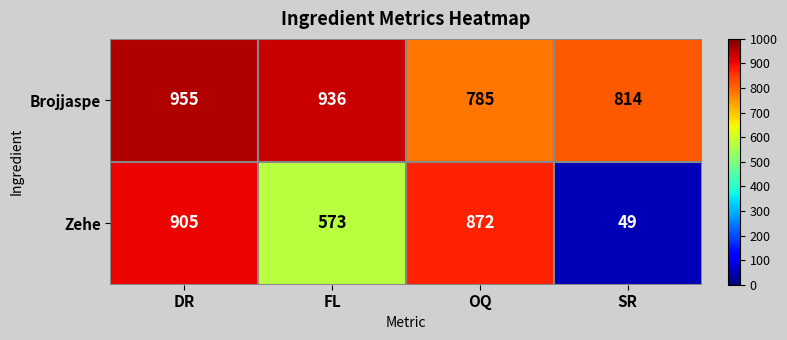

What is the average value of the Zehe series?

600